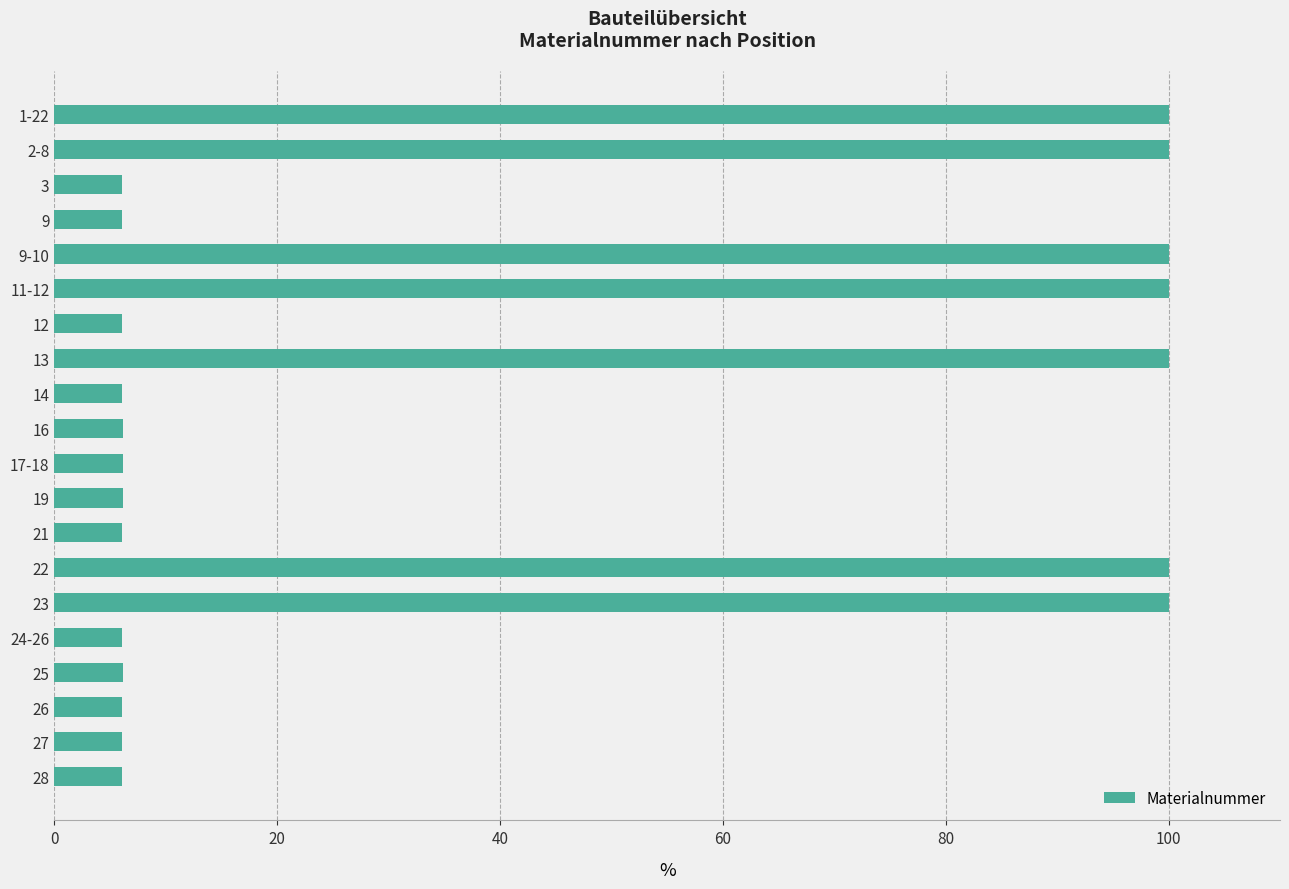

What is the smallest value displayed?

6.1